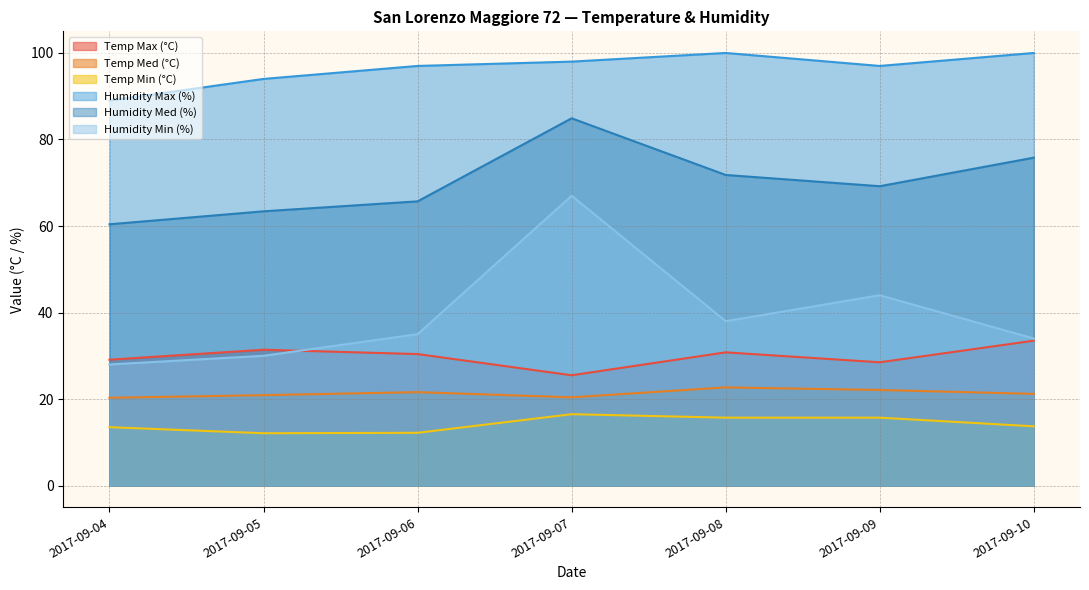

At how many categories does at least one series exceed 36?

7